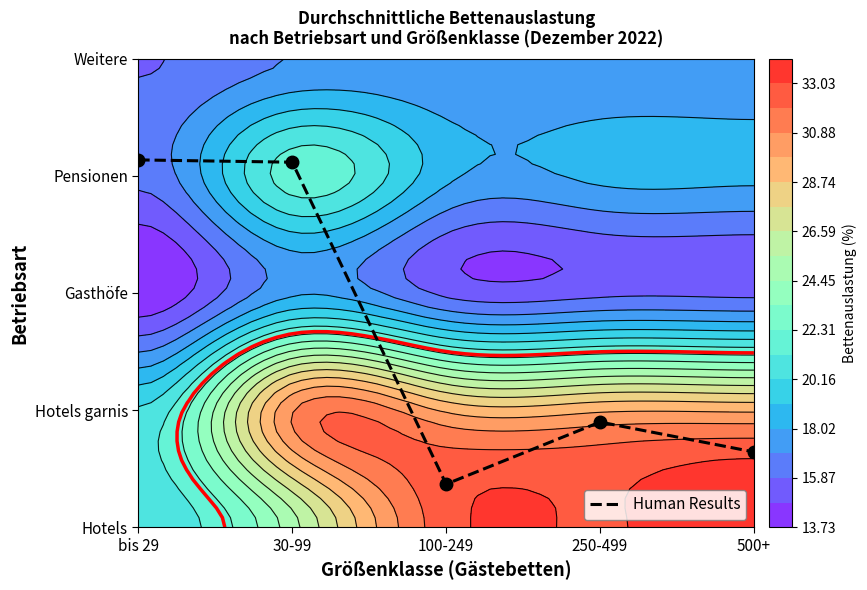

True or false: the data shows 0.6 at 100-249.

False